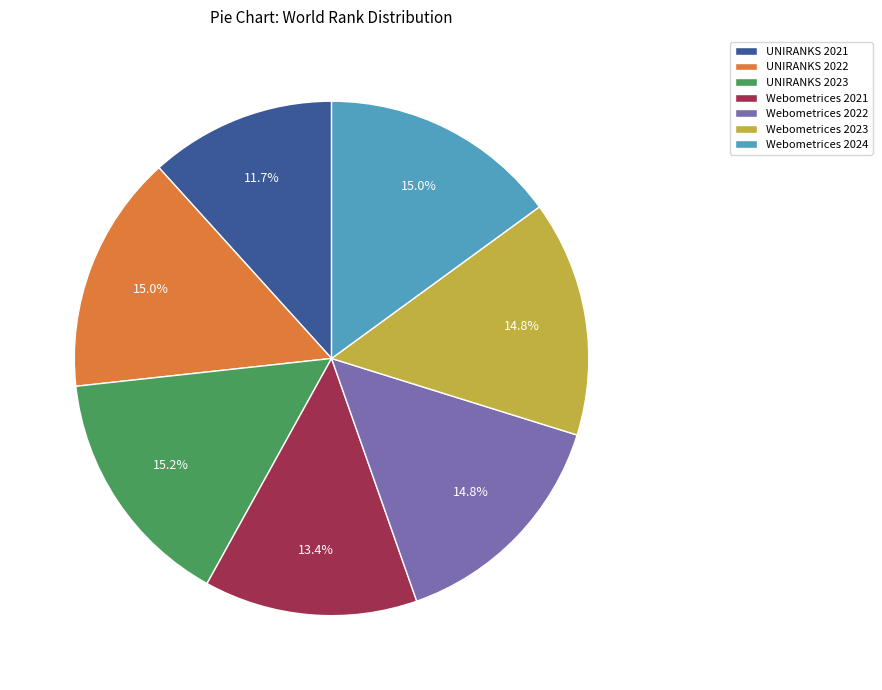

What is the smallest slice in the pie chart?

UNIRANKS 2021